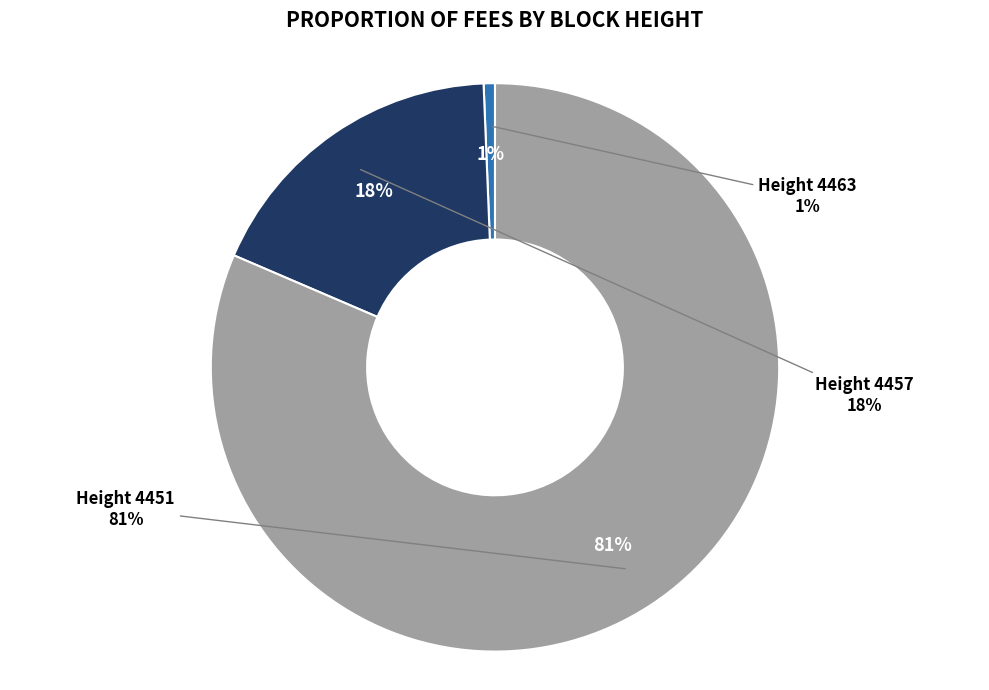

True or false: 4463 accounts for 1% of the total.

True